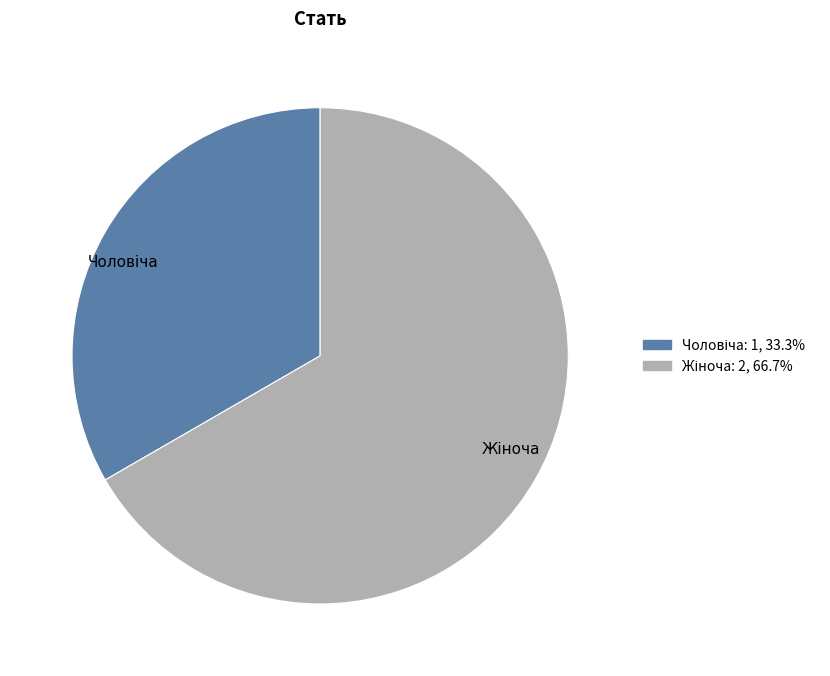

Is there a majority slice in this chart?

Yes